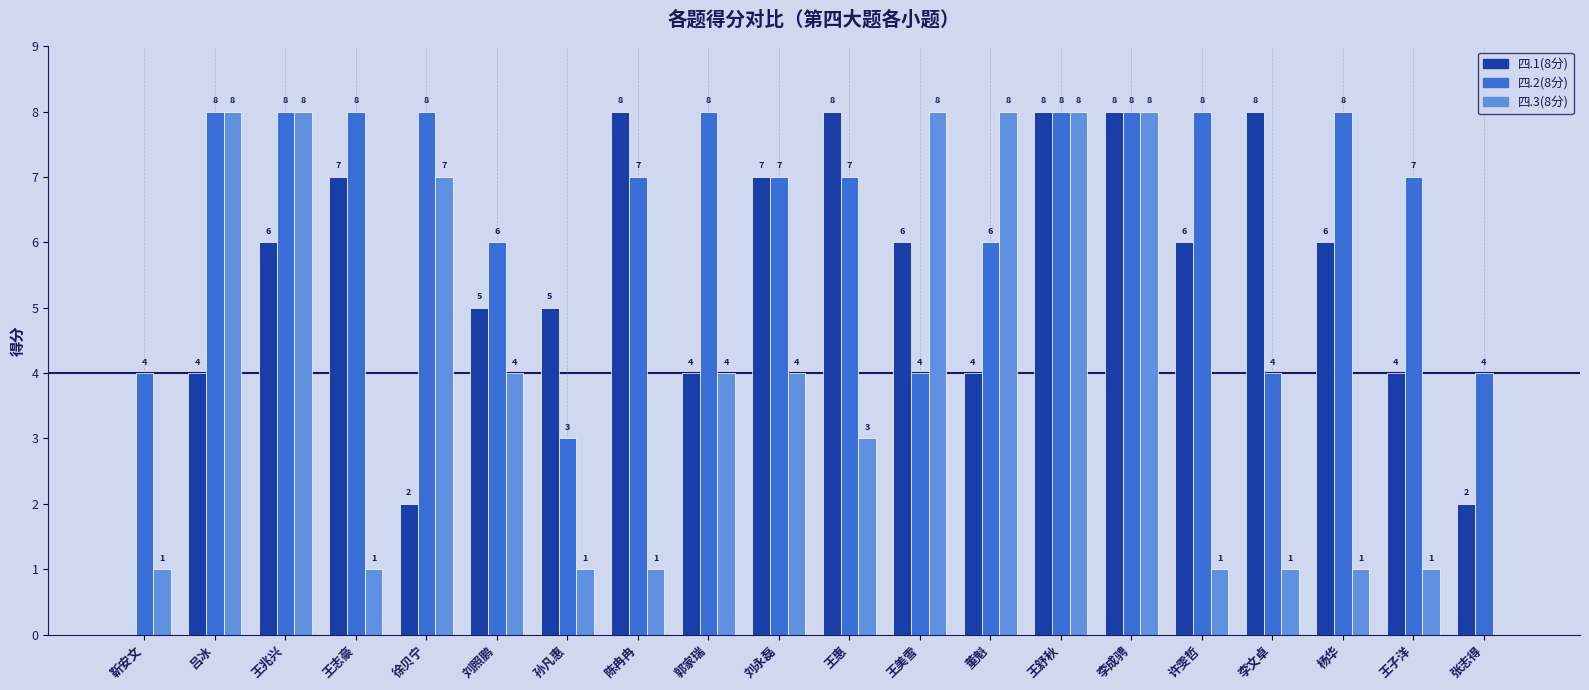

What is the highest value of the 四.3(8分) series?

8